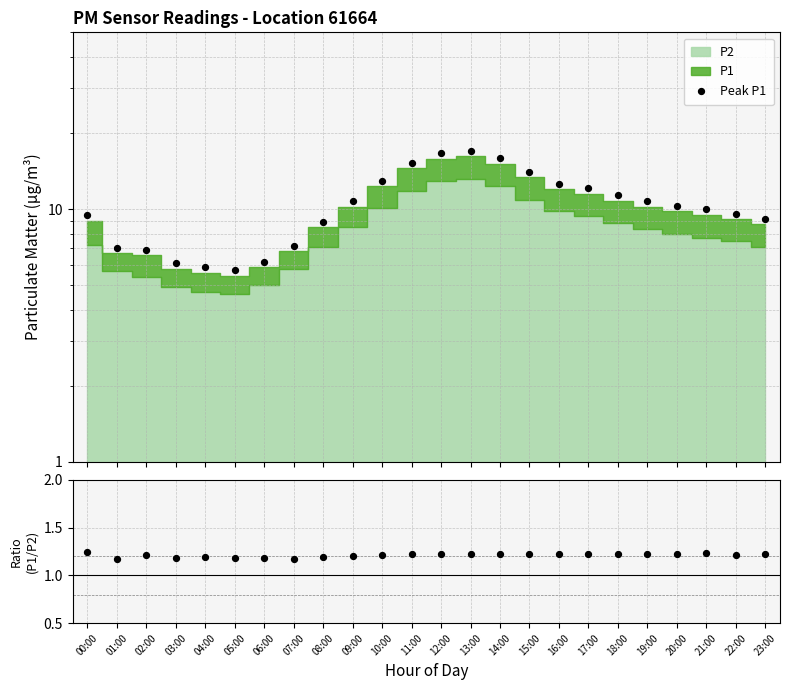

Which series contains the highest Y value?

Peak P1